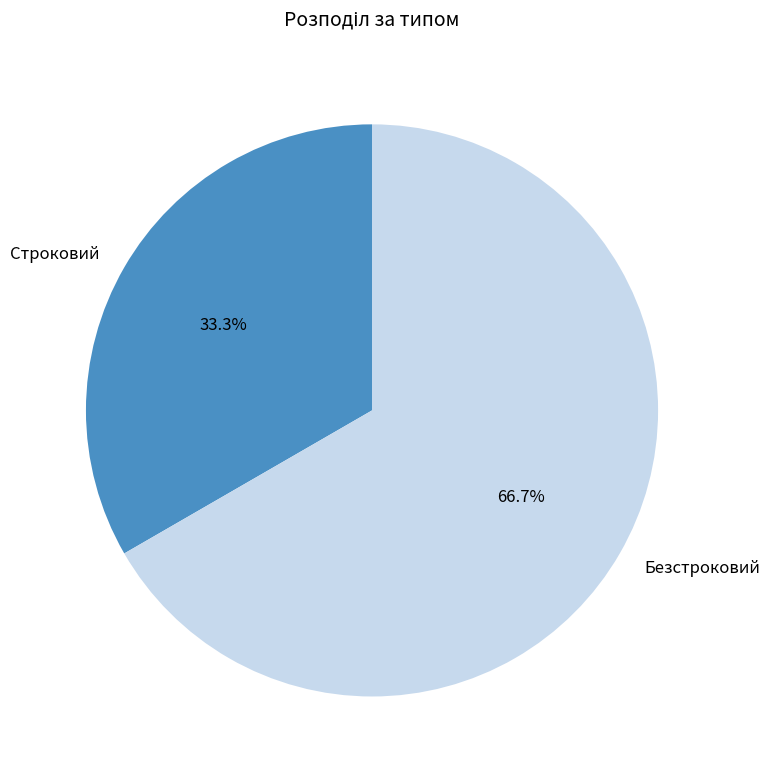

Which category accounts for the majority?

Безстроковий